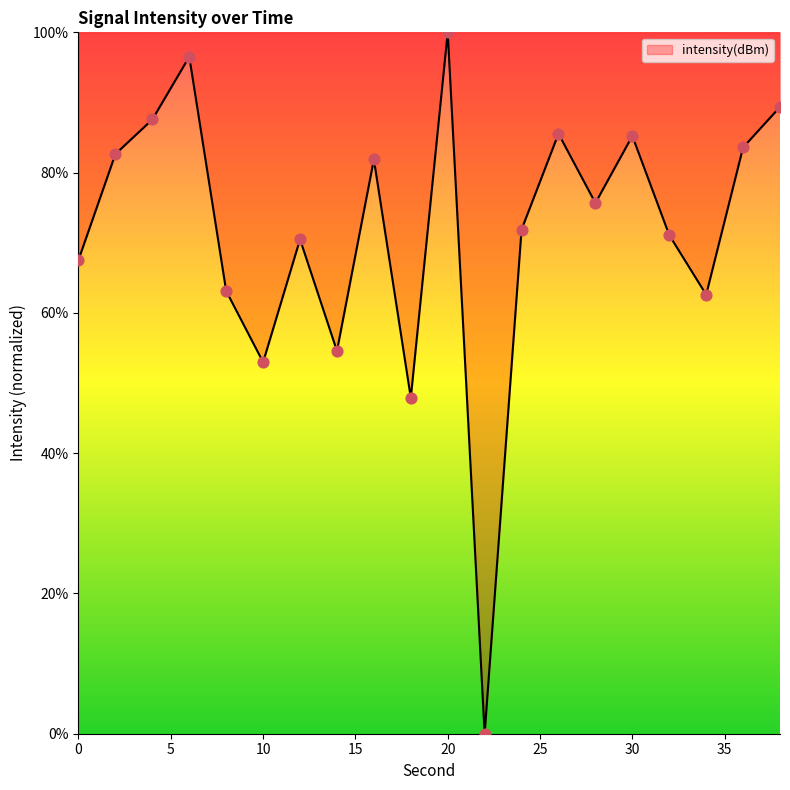

What is the maximum value shown in the chart?

100.0